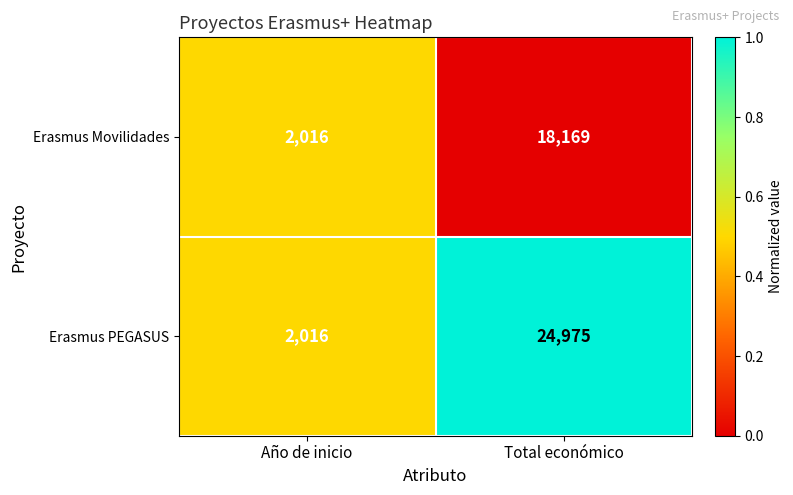

What is the sum of the Erasmus PEGASUS values at Año de inicio and Total económico?

26991